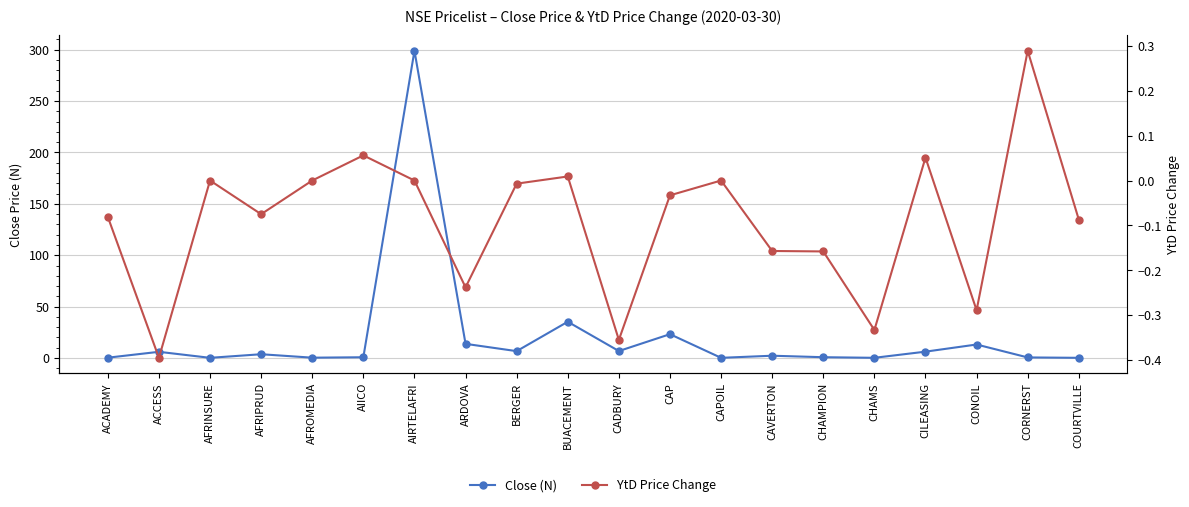

Is this an area chart (filled region under the line)?

No